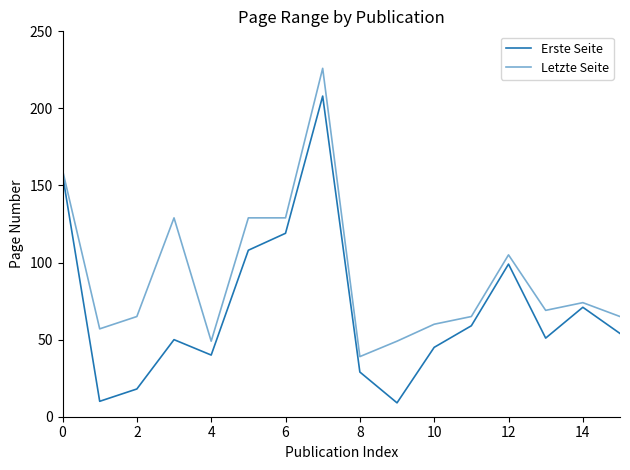

True or false: Letzte Seite and Erste Seite intersect in this chart.

False